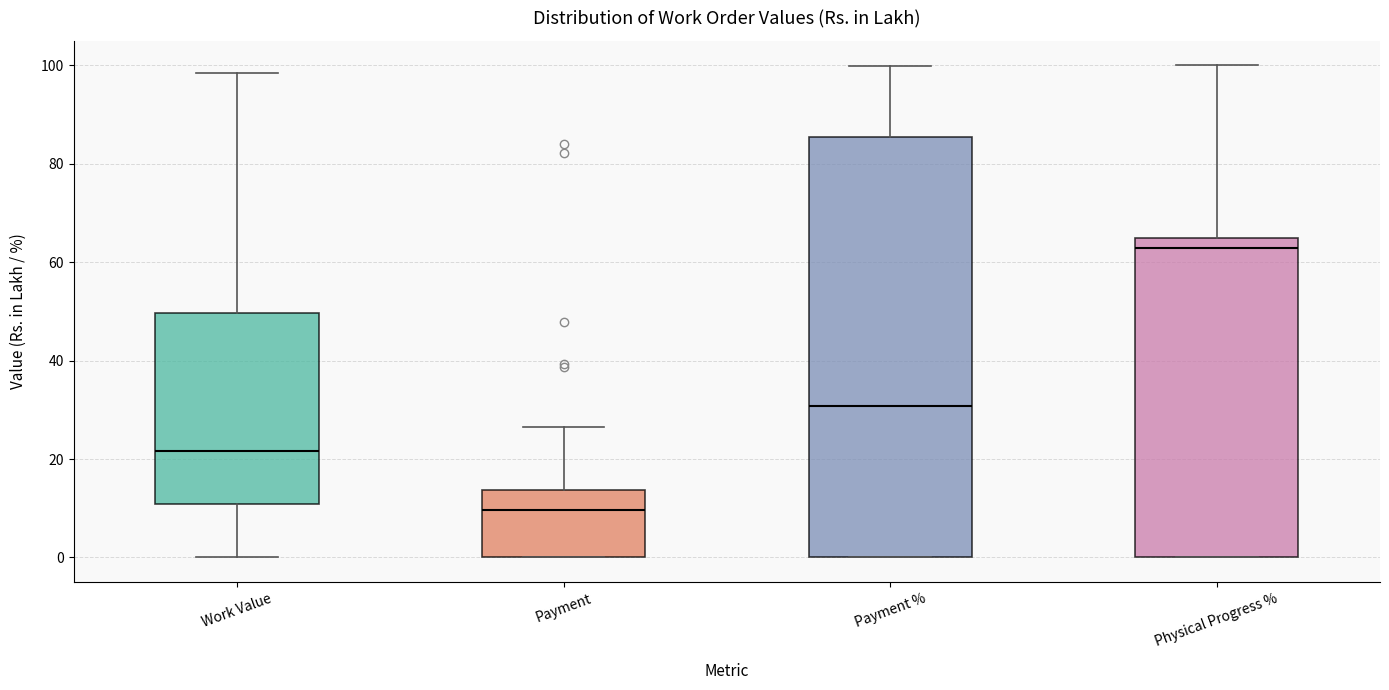

Where does the lower whisker of the box for Work Value end on the y-axis? The values are not printed on the chart, so give them approximately, as read against the axis.

0